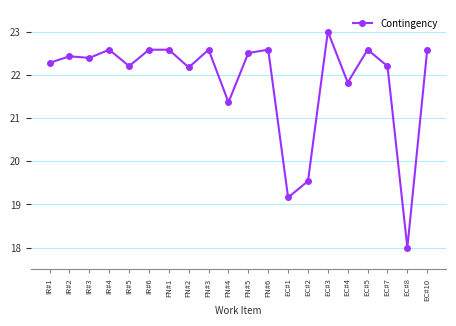

True or false: there are more than 1 points higher than both neighbors.

True